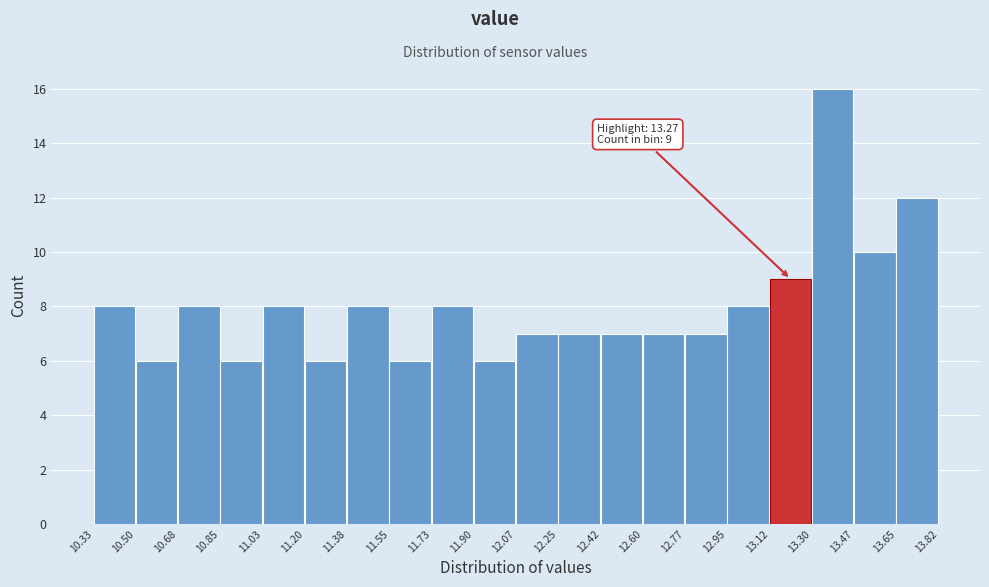

Over which range of the x-axis is the bar tallest?

13.30 to 13.47